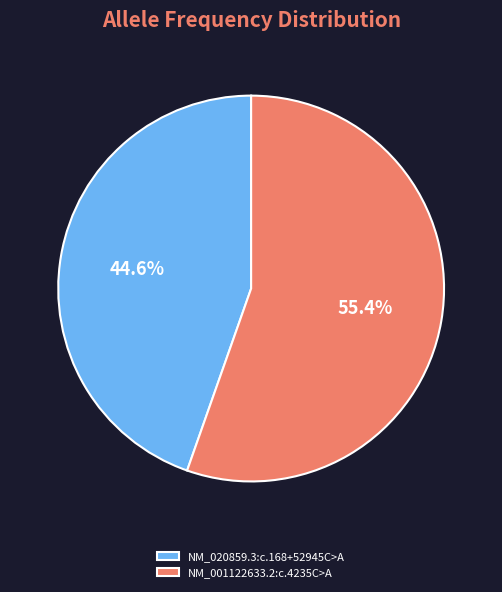

What is the majority slice?

NM_001122633.2:c.4235C>A